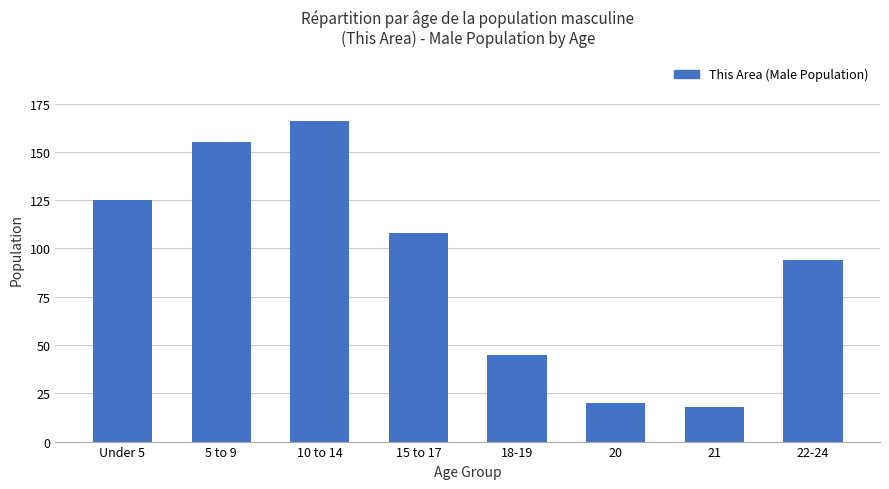

Where is the data nearest to the value 92?

22-24